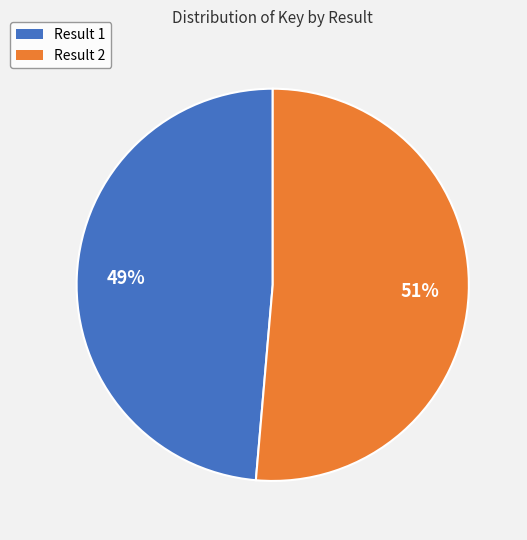

Rank the categories by value from lowest to highest.

Result 1, Result 2